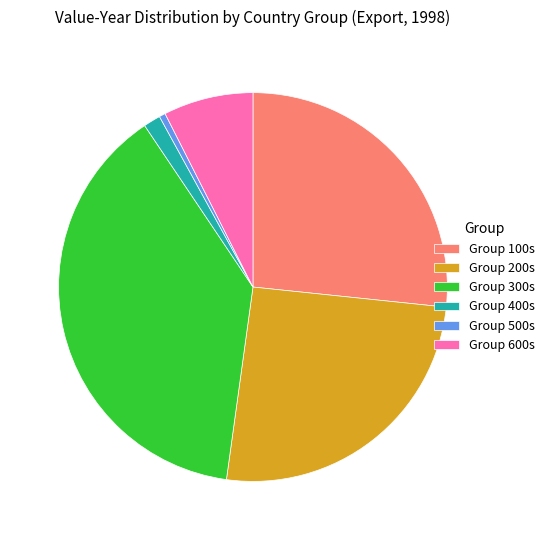

How many segments does this pie chart have?

6